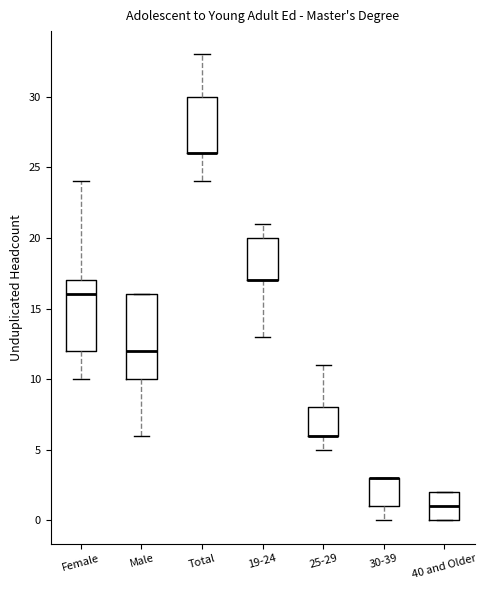

Reading left to right, read every box against the y-axis: the position of its median line, the range the box covers, and the ends of its whiskers. The values are not printed on the chart, so give them approximately, as read against the axis.

Female: median 16, box 12 to 17, whiskers 10 to 24
Male: median 12, box 10 to 16, whiskers 6 to 16
Total: median 26 (drawn on the box's lower edge), box 26 to 30, whiskers 24 to 33
19-24: median 17 (drawn on the box's lower edge), box 17 to 20, whiskers 13 to 21
25-29: median 6 (drawn on the box's lower edge), box 6 to 8, whiskers 5 to 11
30-39: median 3 (drawn on the box's upper edge), box 1 to 3, whiskers 0 to 3
40 and Older: median 1, box 0 to 2, whiskers 0 to 2